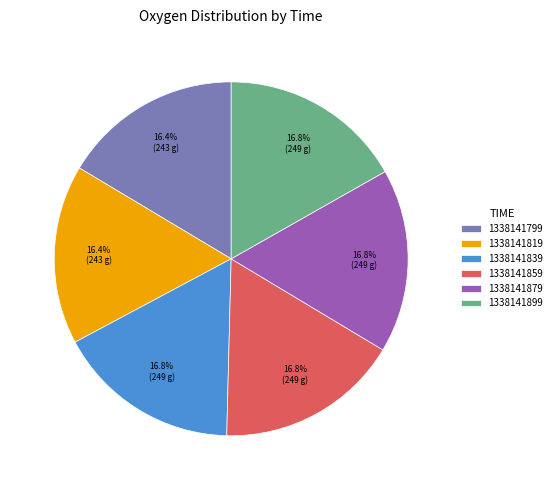

To the nearest percent, what is the combined percentage of 1338141879 and 1338141819?

33%